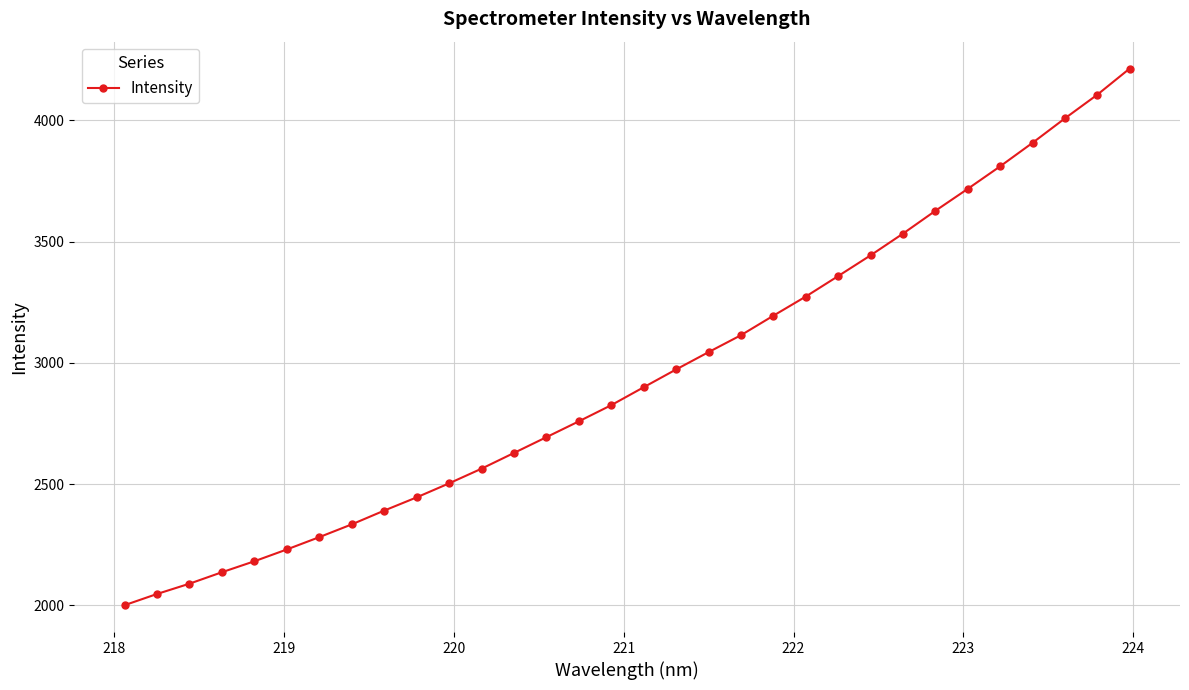

What is the minimum value shown in the chart?

2000.5